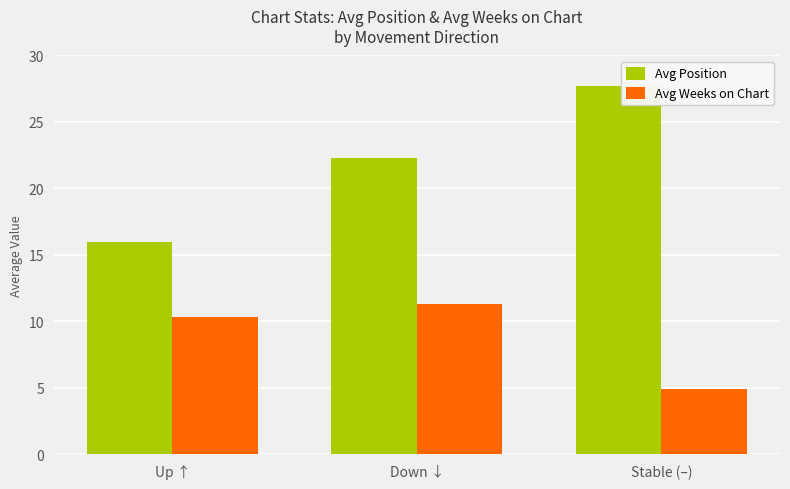

Reading left to right, extract all data points from this chart.

Avg Position: Up ↑=16.0	Down ↓=22.3	Stable (–)=27.7
Avg Weeks on Chart: Up ↑=10.3	Down ↓=11.3	Stable (–)=4.9